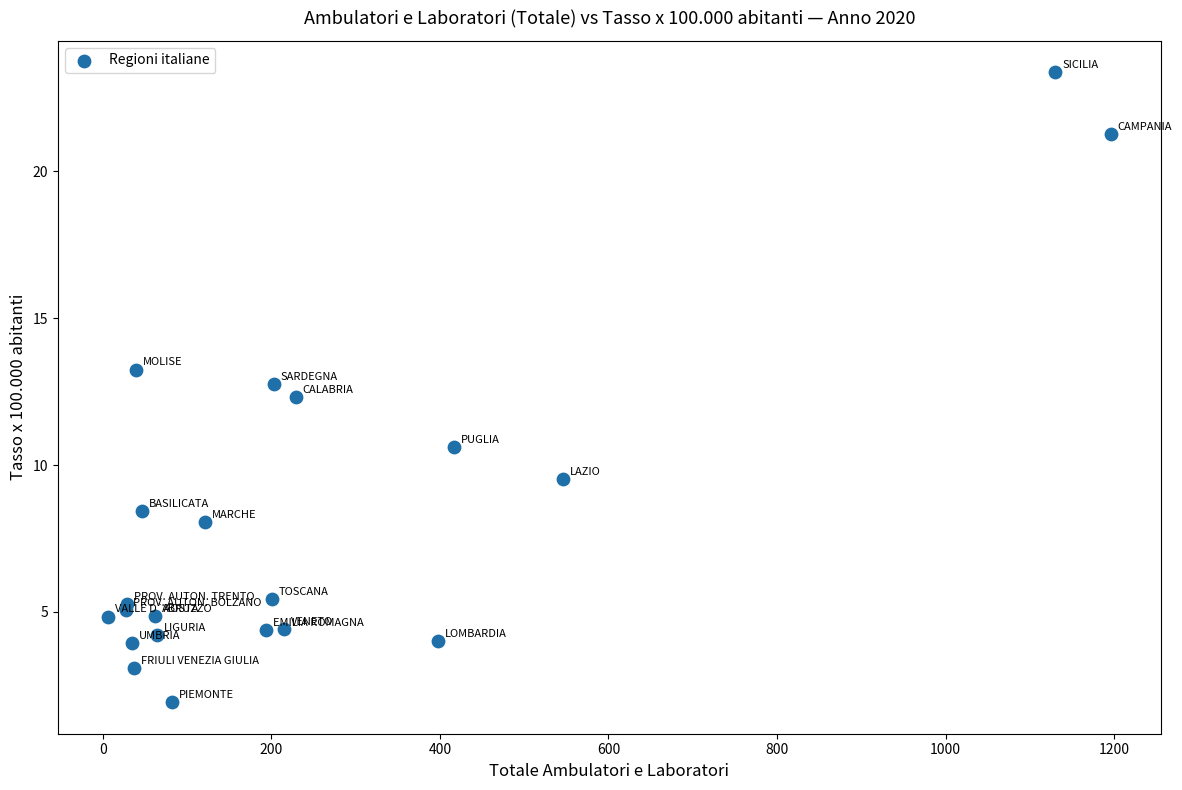

What Y value in the scatter plot is closest to 12?

12.3